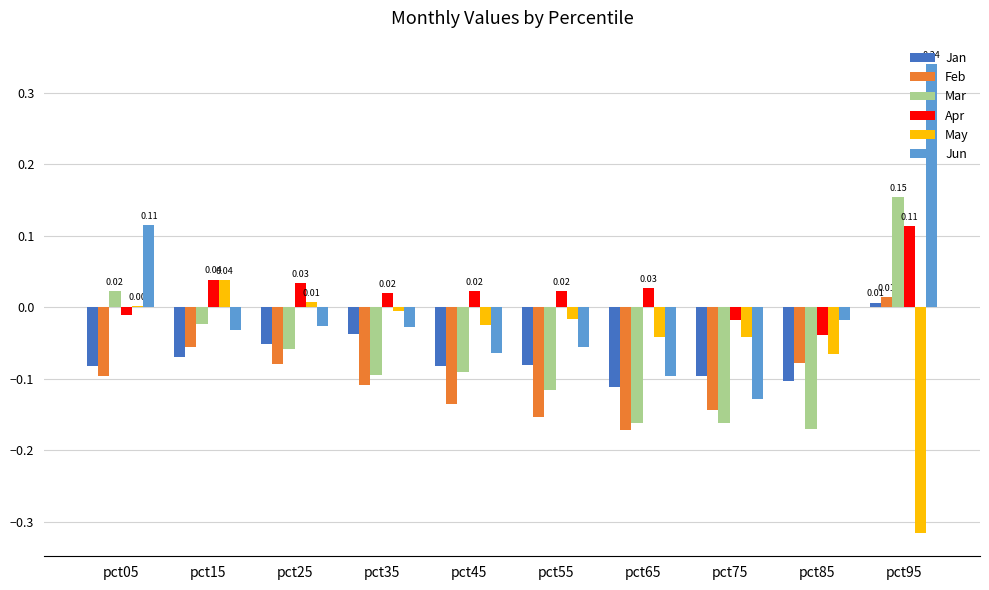

Where does the Jan series first go above 0?

pct95